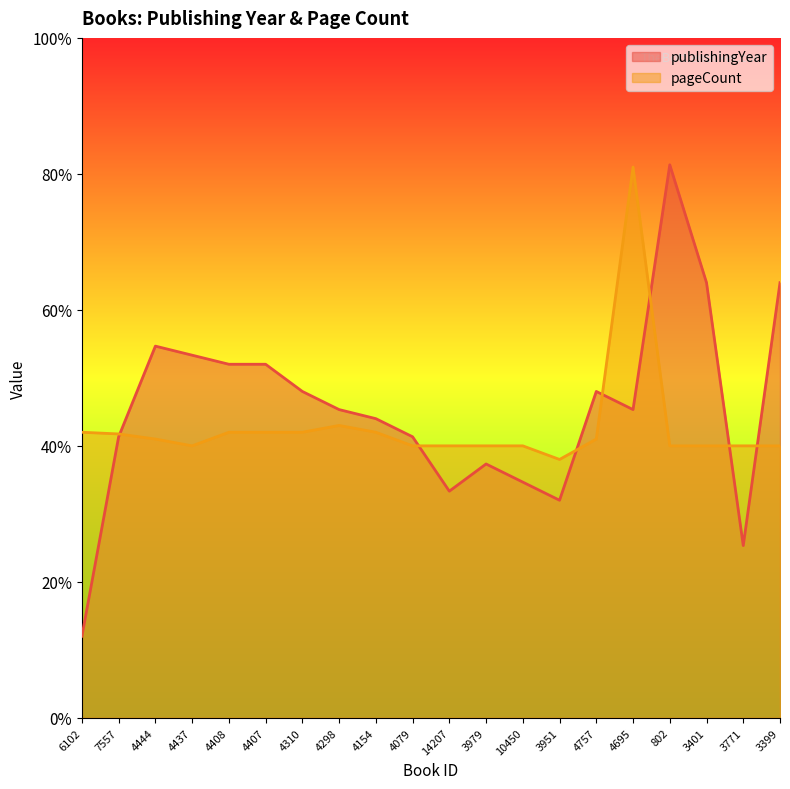

What is the maximum value for pageCount?

0.8